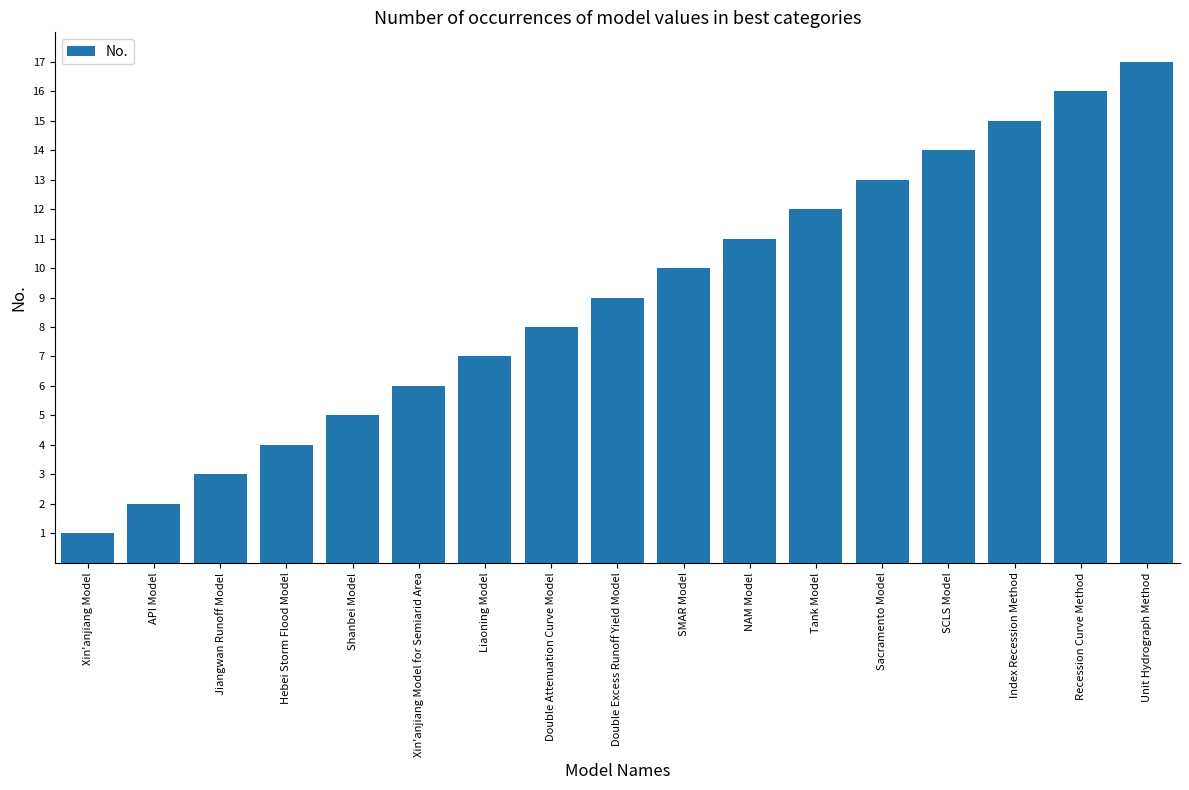

How many series are shown in this chart?

1